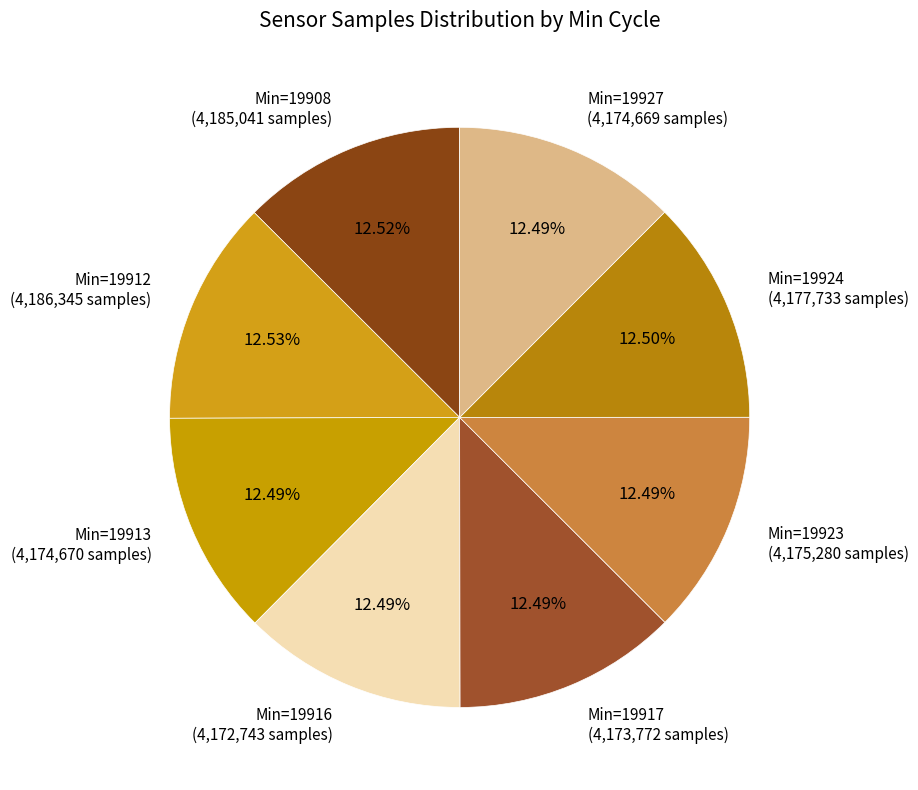

What percentage do Min=19923 and Min=19912 together represent?

25.0%